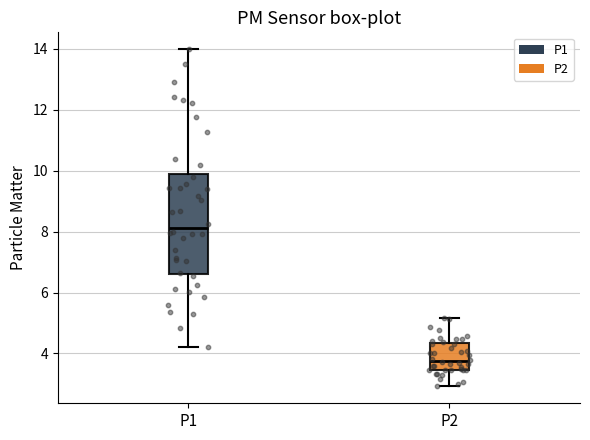

Comparing the boxes themselves (not the whiskers), which one is the tallest?

P1